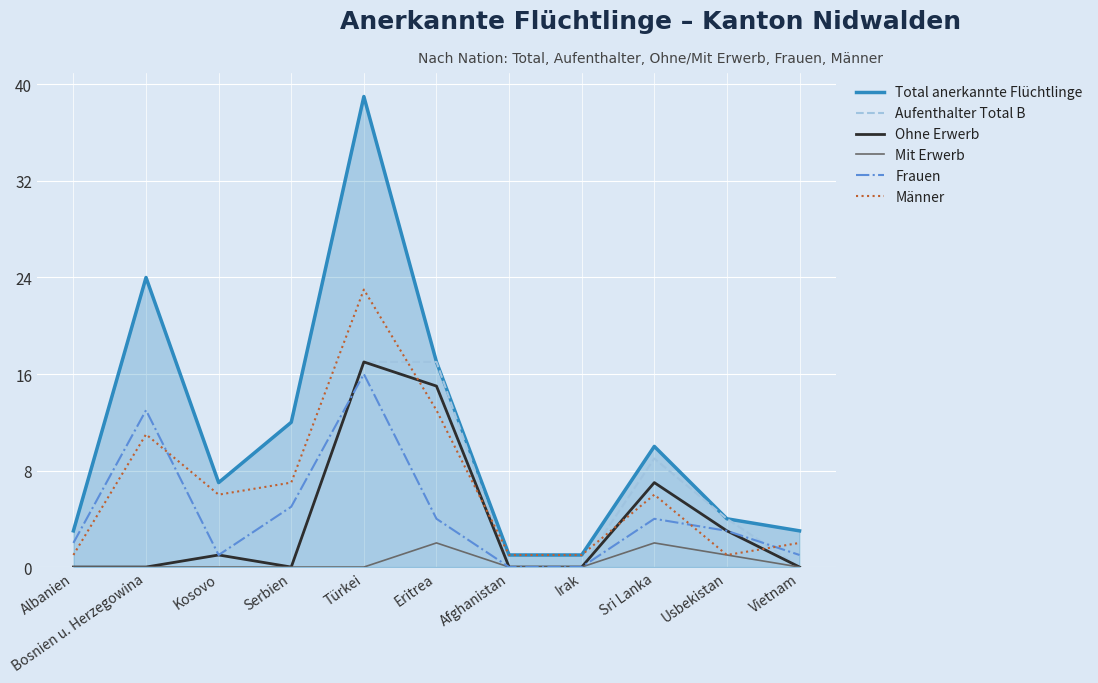

Which series has the largest total across all categories?

Total anerkannte Flüchtlinge